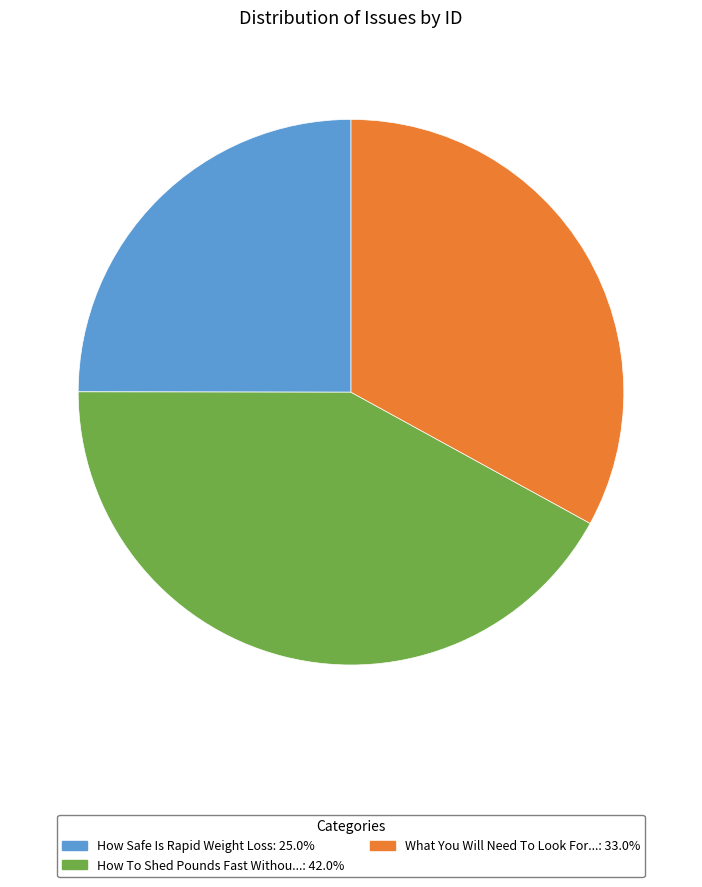

Is there any slice that represents more than half of the pie?

No